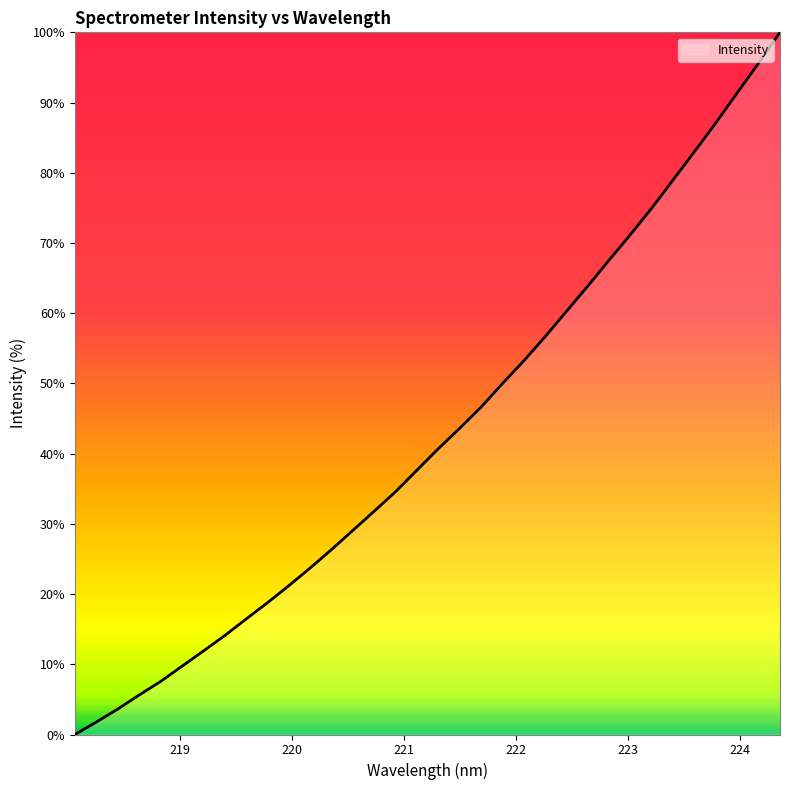

What is the maximum value shown in the chart?

100.0